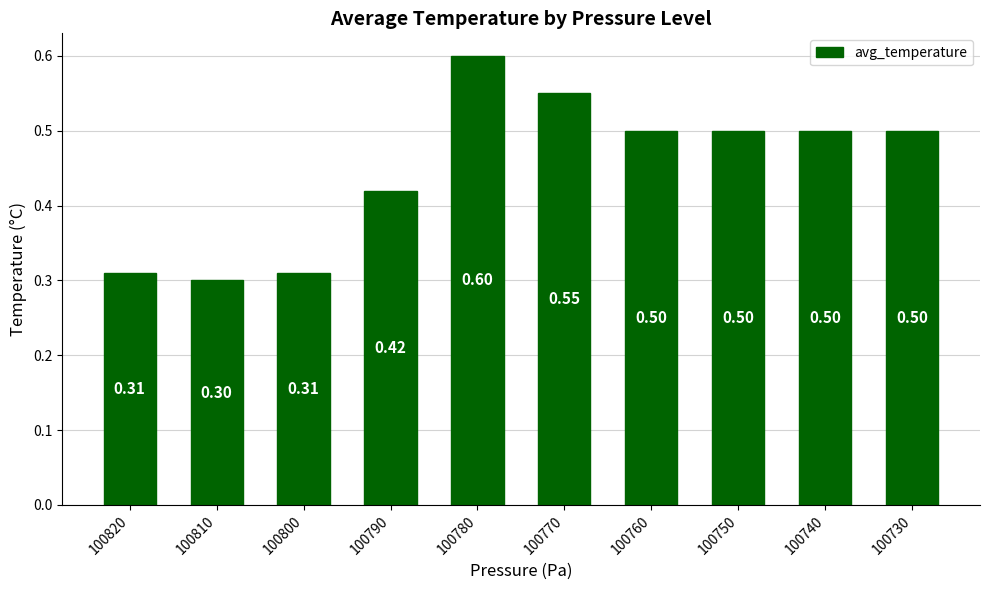

What is the sum of all values?

4.5